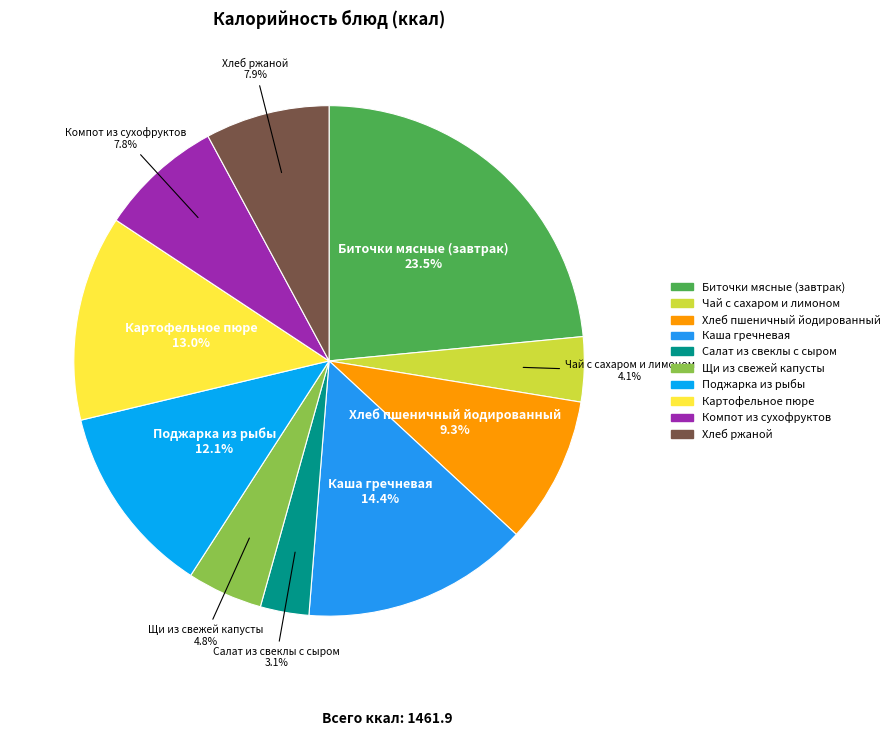

Does Поджарка из рыбы account for over 50% of the chart?

No